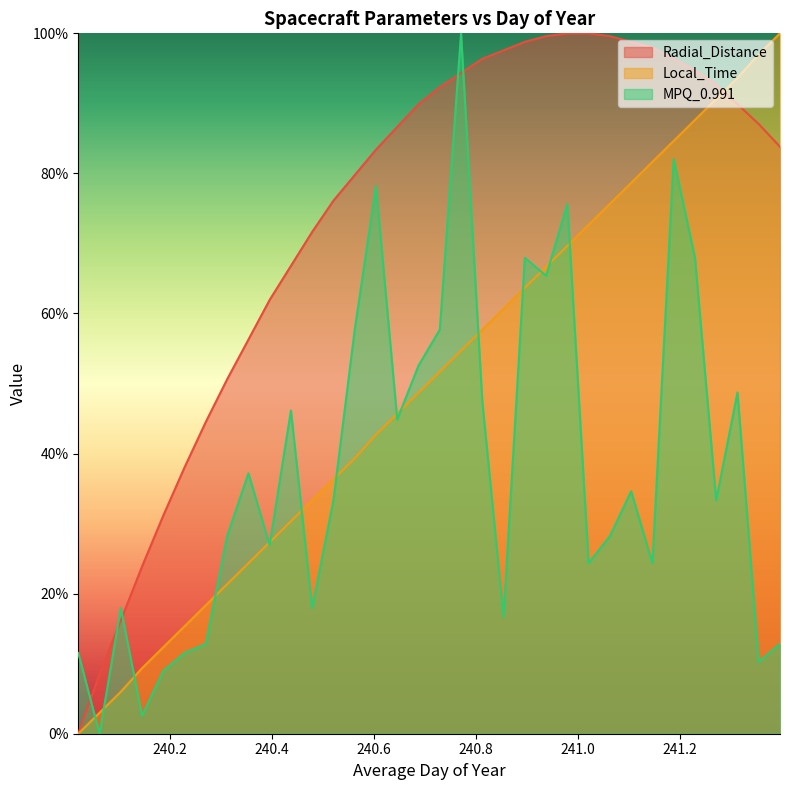

What is the sum of the MPQ_0.991 values at 240.2292 and 240.9792?

87.2